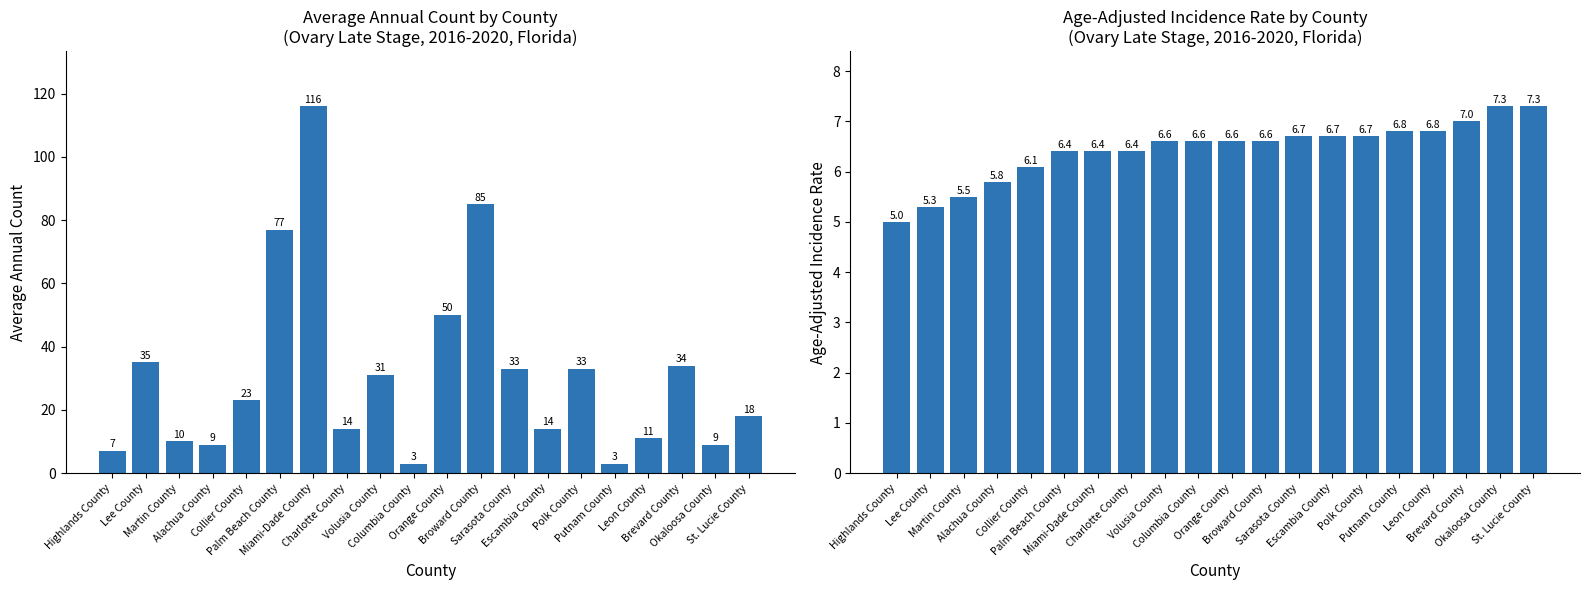

What is the difference between the highest and lowest values at Lee County?

29.7